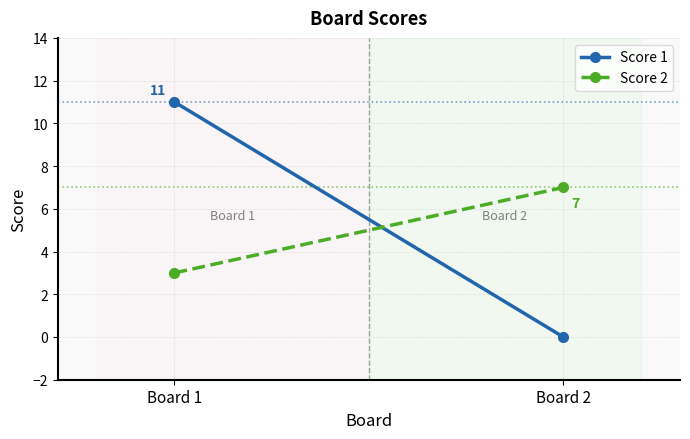

Reading left to right, what are all the values shown in this chart?

Score 1: 11	0
Score 2: 3	7